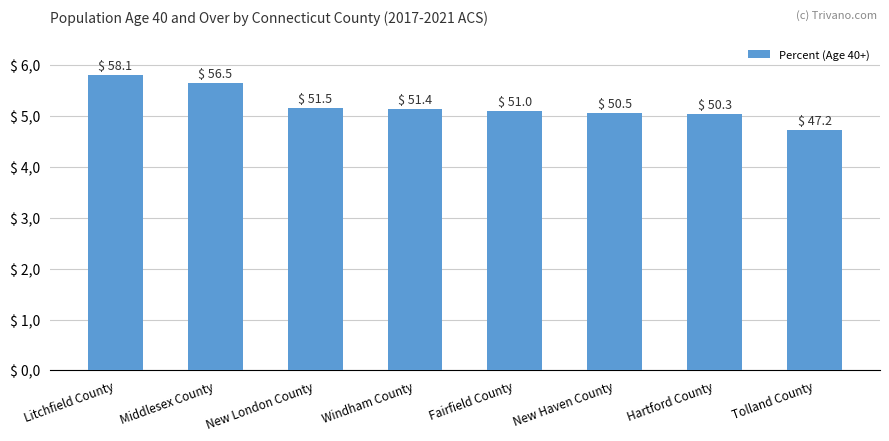

List the labels in order of value, smallest first.

Tolland County, Hartford County, New Haven County, Fairfield County, Windham County, New London County, Middlesex County, Litchfield County